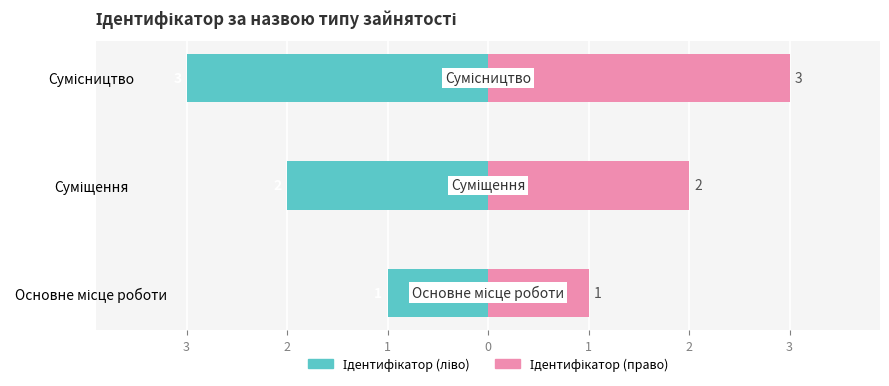

What is the value of the Ідентифікатор (ліво) bar at the 1st from the left?

-1